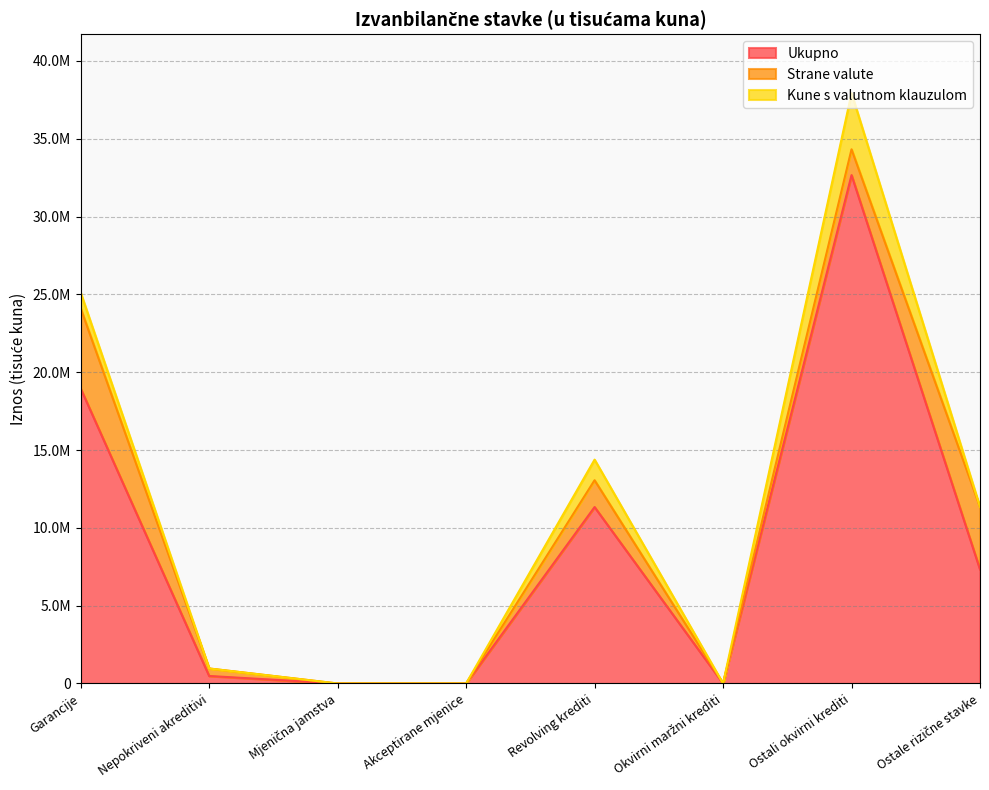

How many lines are shown in the chart?

3